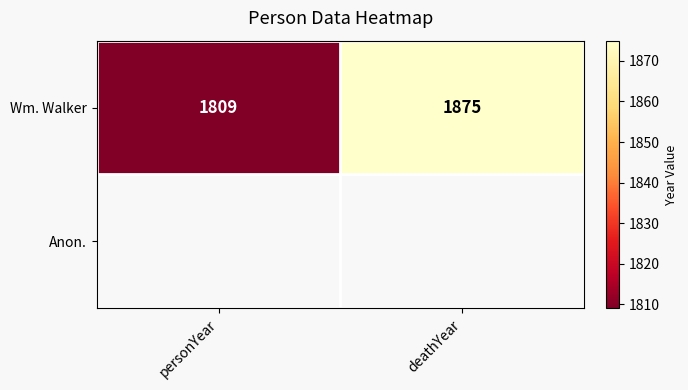

What is the average value of the Wm. Walker series?

1842